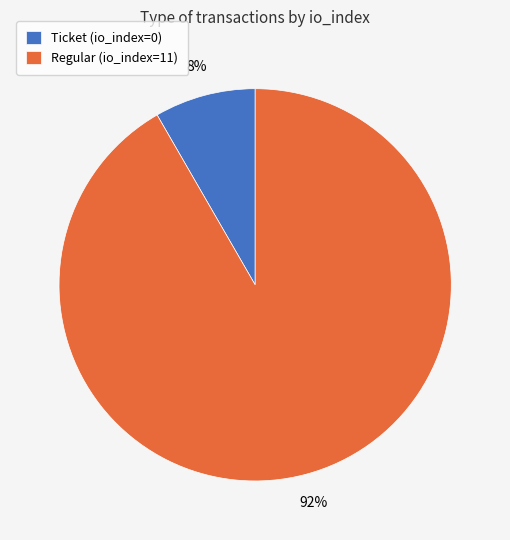

Is there a majority slice in this chart?

Yes